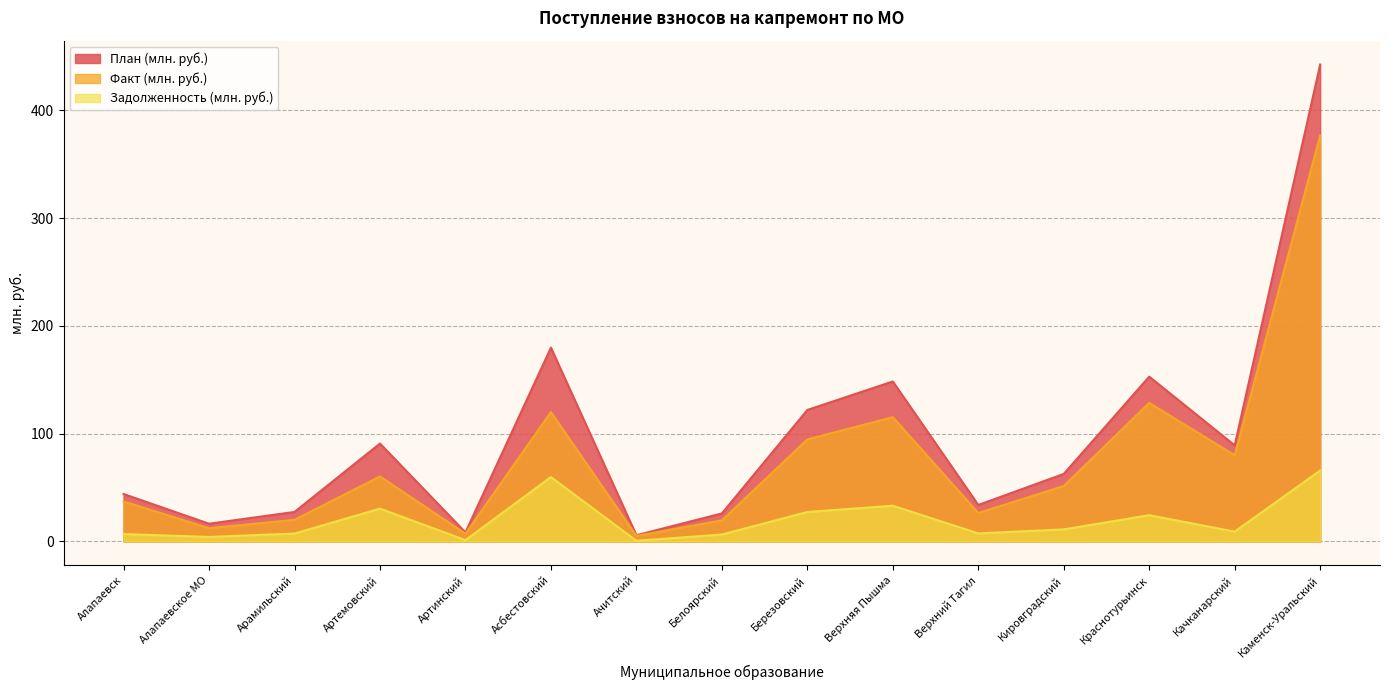

Is the value of Задолженность (млн. руб.) at Алапаевск greater than the value of План (млн. руб.) at Краснотурьинск?

No